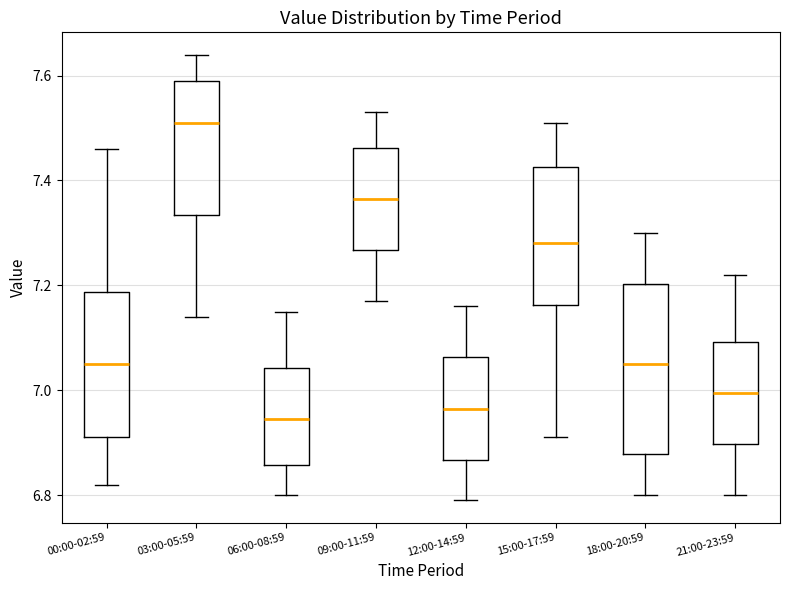

Which box's median line is the highest?

03:00-05:59